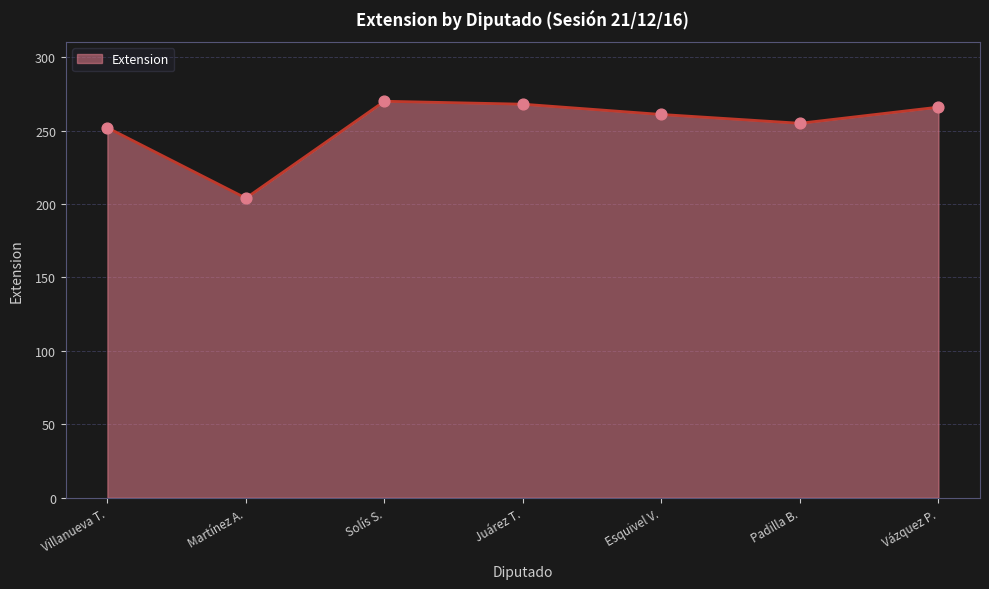

What is the ratio of the value at Esquivel V. to the value at Juárez T.?

1.0